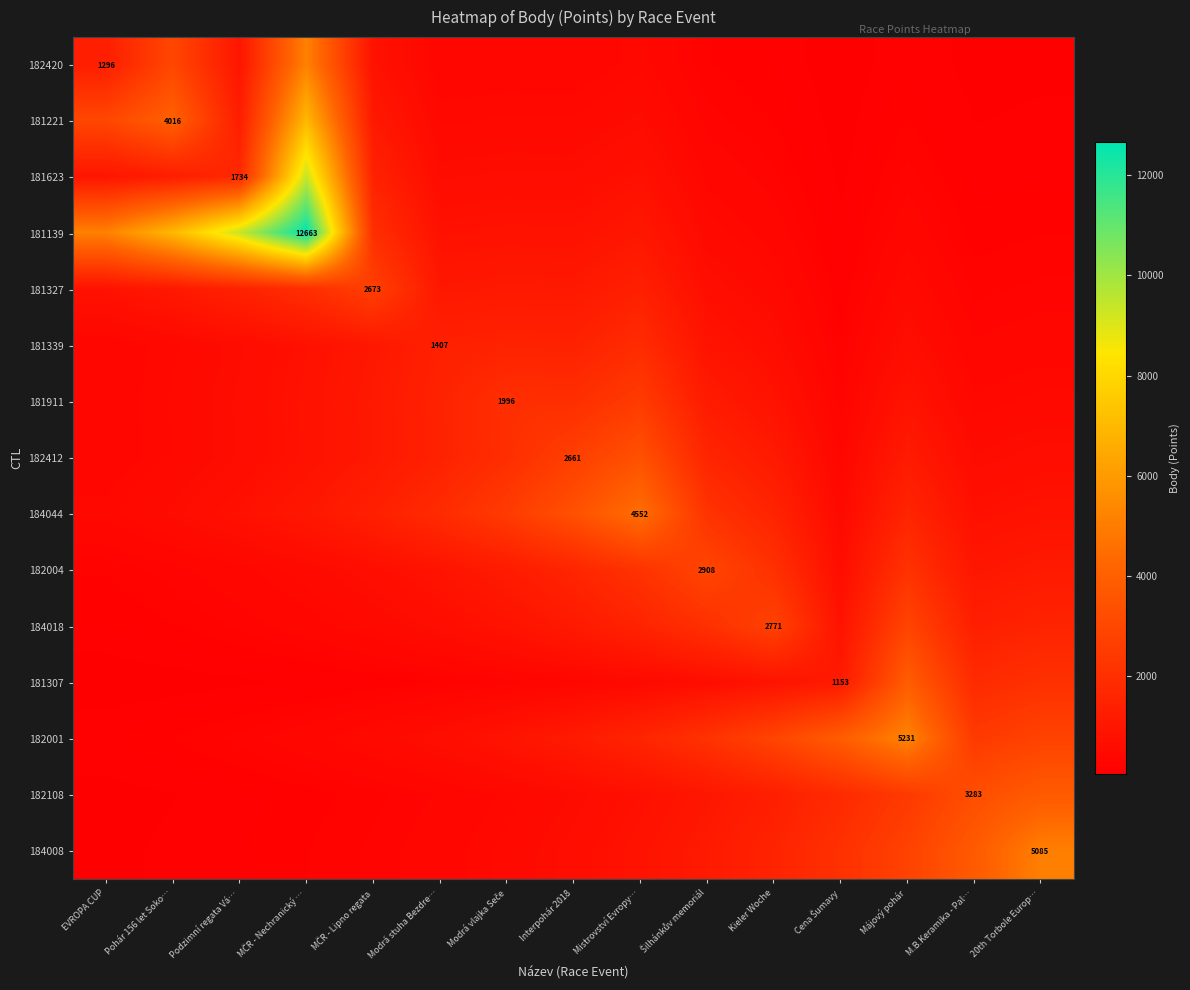

What is the sum of the 182108 values at Modrá stuha Bezdre… and M.B.Keramika - Pal…?

3580.8